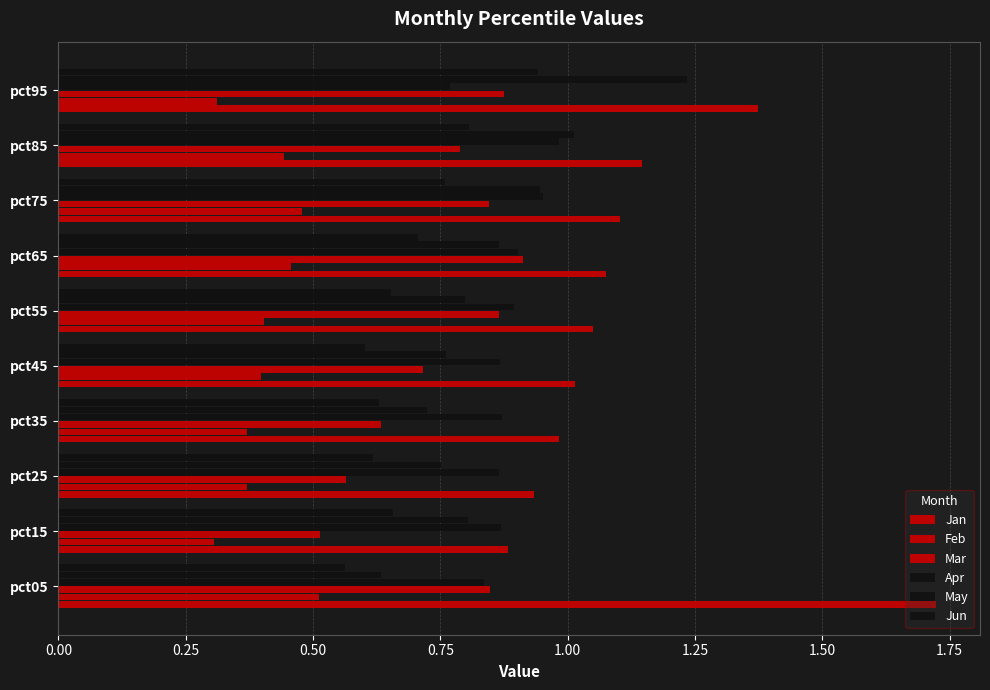

How many categories are shown in the chart?

10